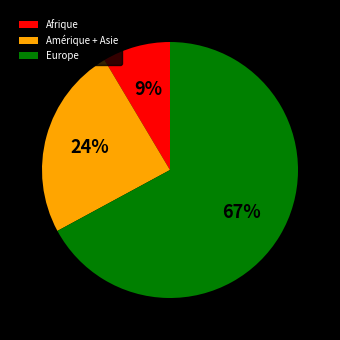

Between Europe and Afrique, which is larger?

Europe